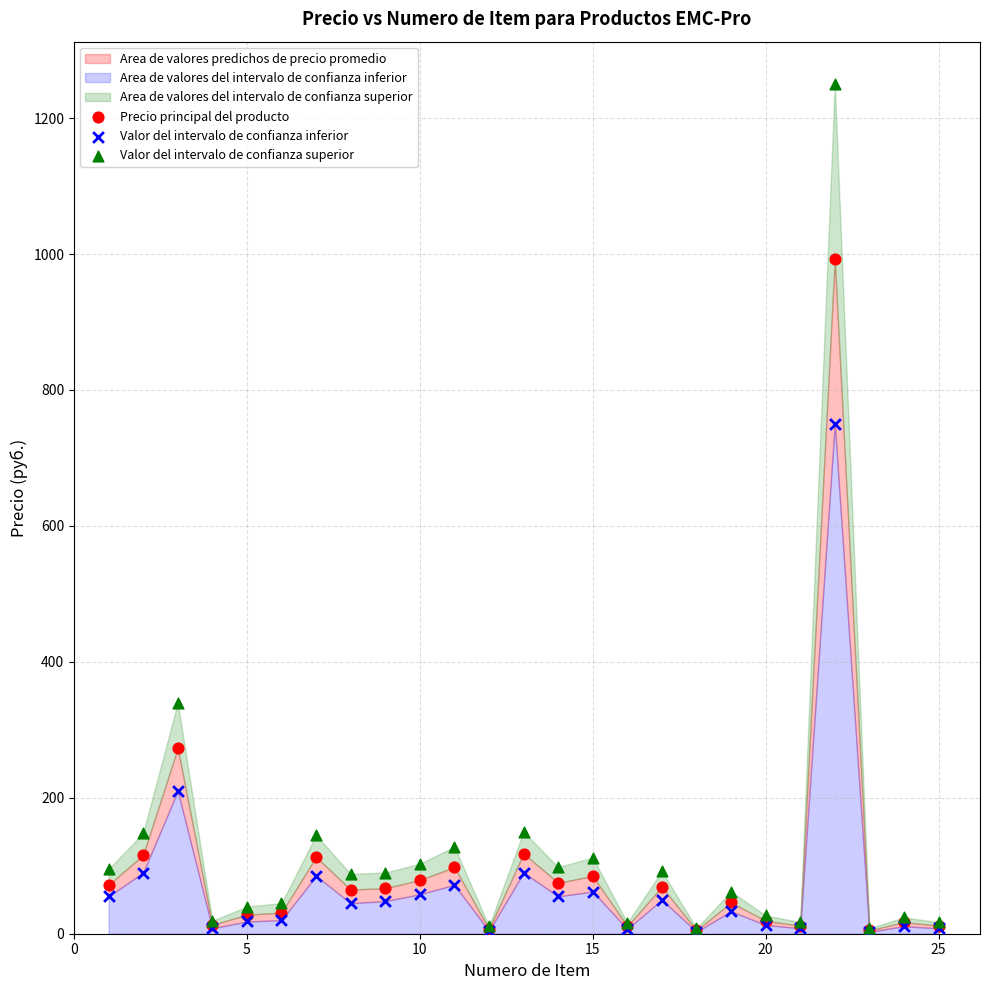

In the Valor del intervalo de confianza inferior series, what Y value is closest to 376?

210